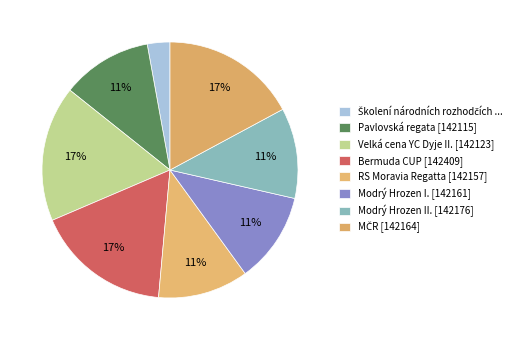

Is there any slice that represents more than half of the pie?

No